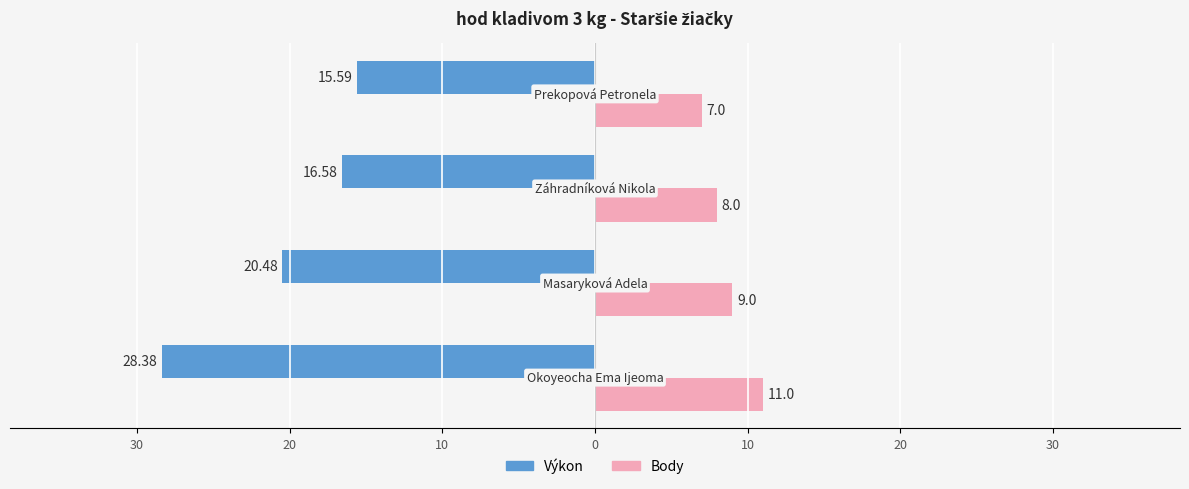

Which series has the widest spread of values?

Výkon